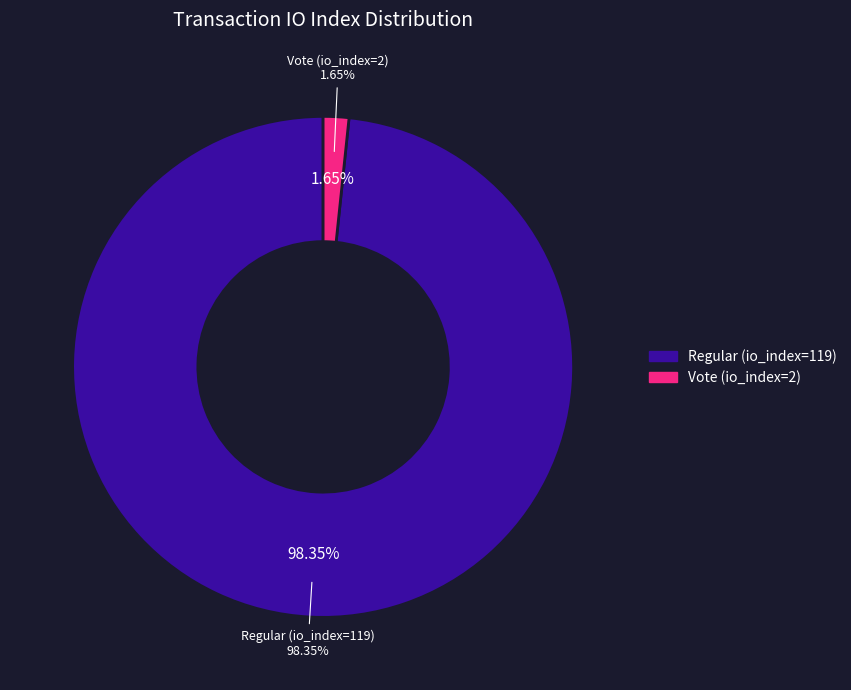

Rank the categories by value from highest to lowest.

Regular (io_index=119), Vote (io_index=2)